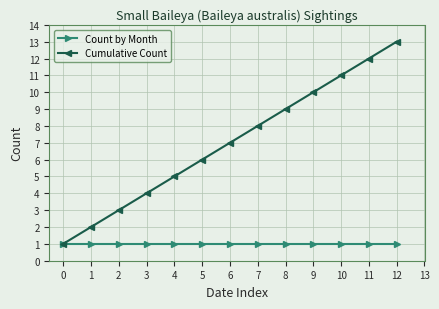

Reading left to right, transcribe all the data shown in this chart.

Count by Month: 1	1	1	1	1	1	1	1	1	1	1	1	1
Cumulative Count: 1	2	3	4	5	6	7	8	9	10	11	12	13